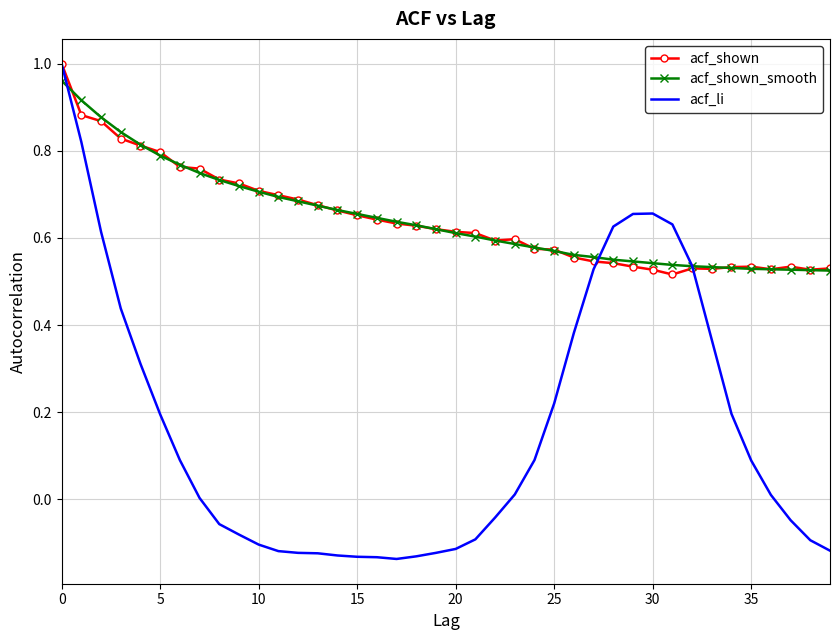

At how many categories does at least one series exceed 0?

40